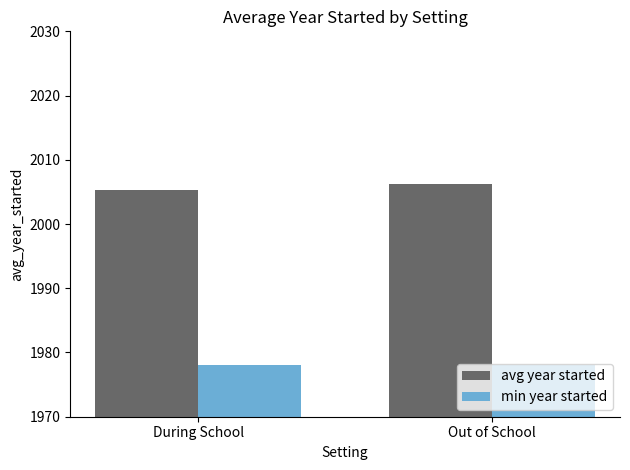

How many bars are there in each group?

2